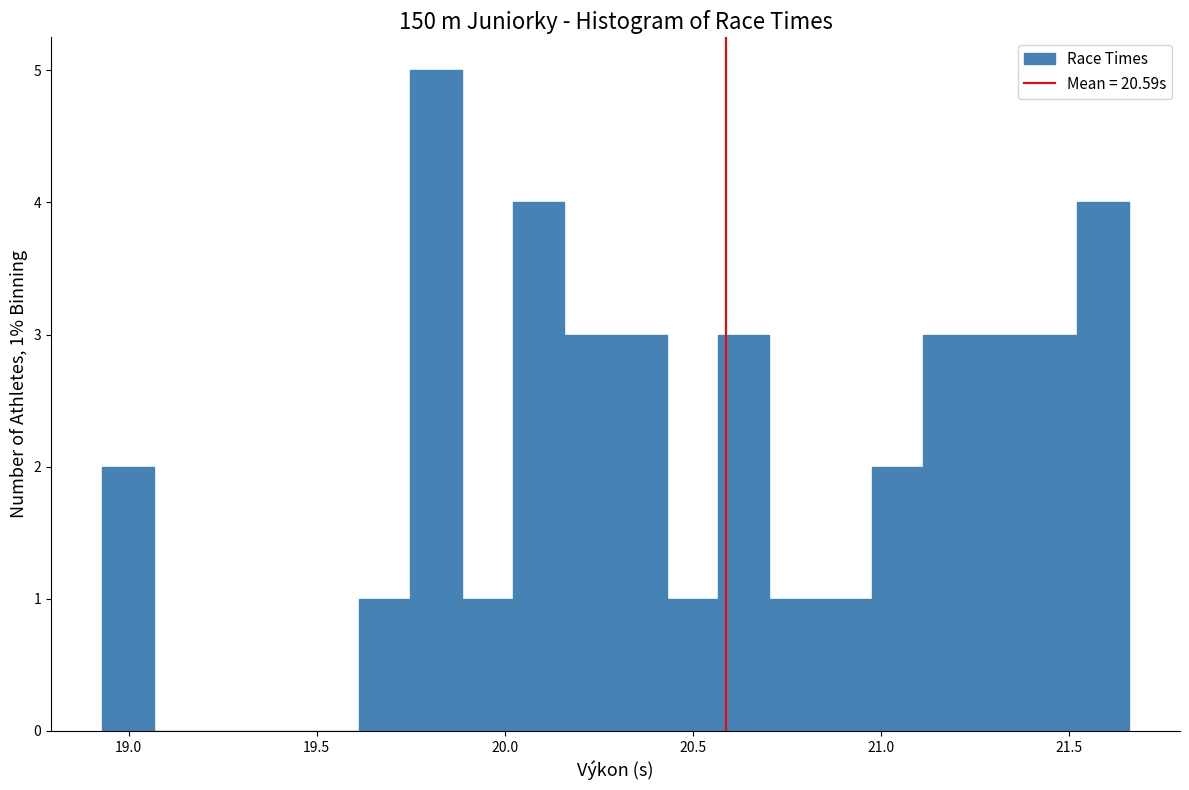

Read against the x-axis, roughly where is the centre of the tallest bar?

19.80